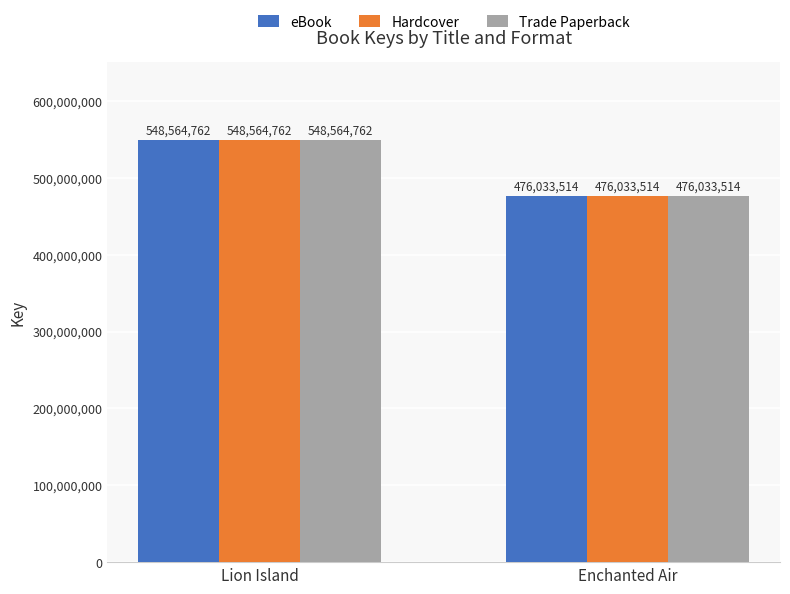

What is the maximum value for Hardcover?

548564762